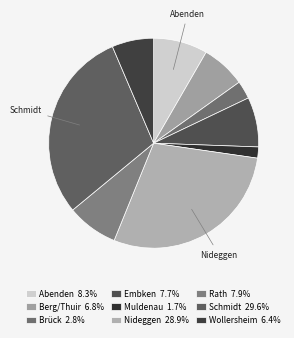

To the nearest percent, what percentage of the pie is Muldenau?

2%